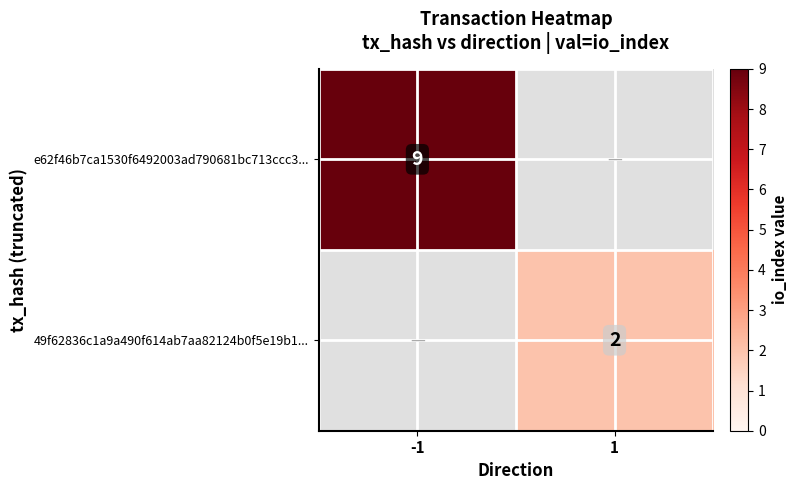

The value of e62f46b7ca1530f6492003ad790681bc713ccc3... at -1 is 9. True or false?

True